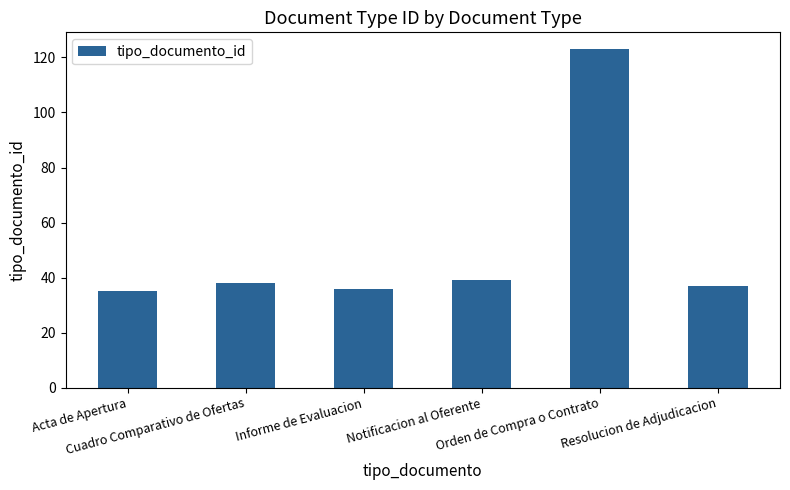

What is the value of the 4th bar from the left?

39